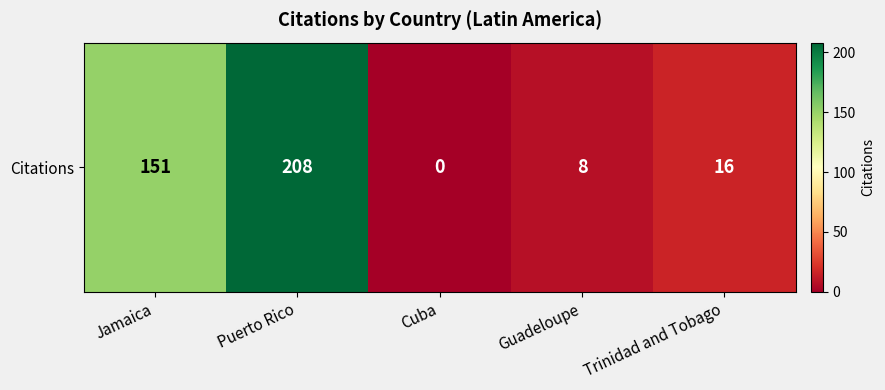

Where does the data first go above 16?

Jamaica